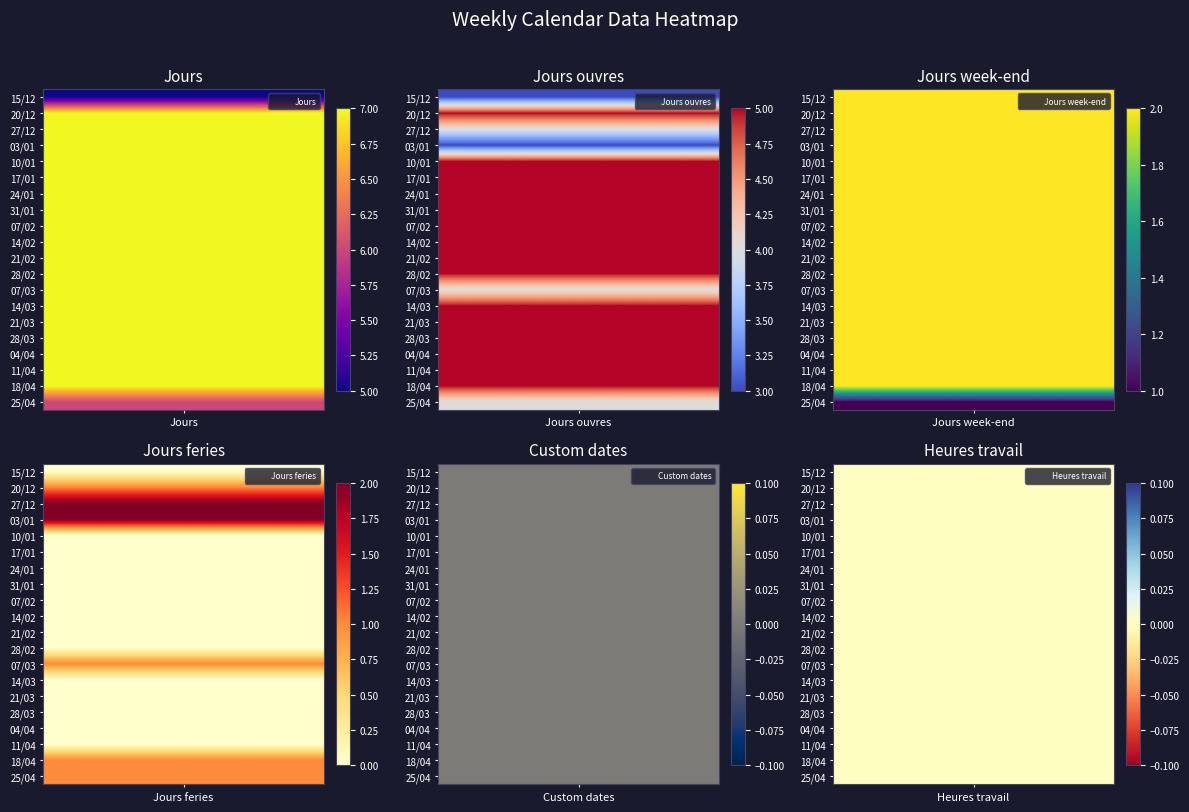

The 31/01 series shows 0 at 4. True or false?

True